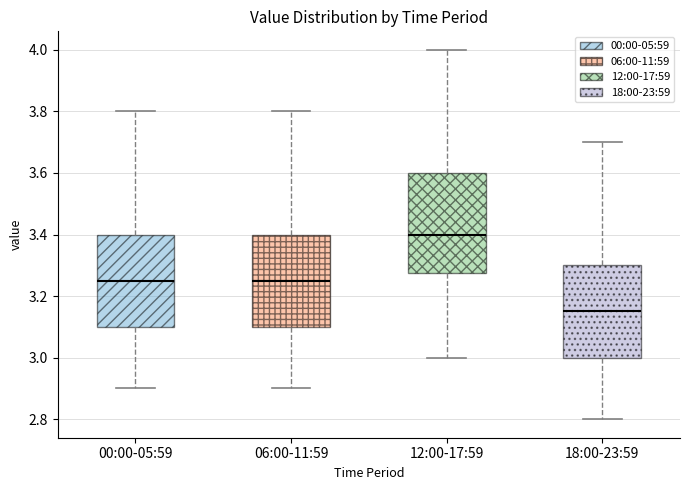

Which box is the tallest, from its lower edge to its upper edge?

12:00-17:59